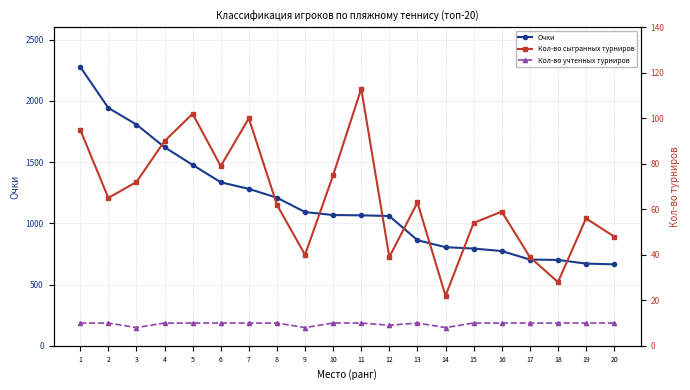

True or false: Кол-во сыгранных турниров has more than 0 interior local peaks.

True